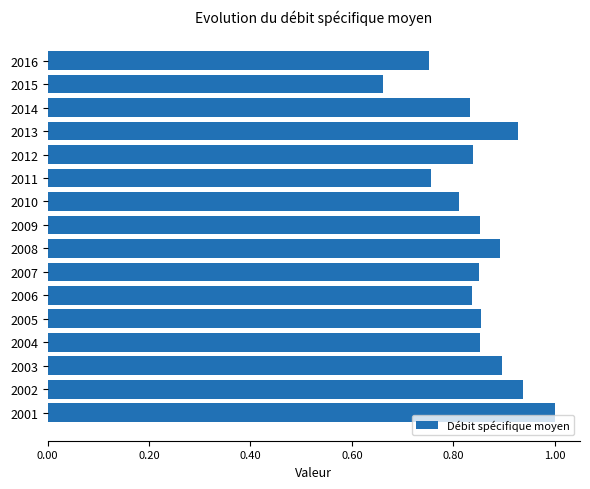

Count the values in the range 0 to 1.

16